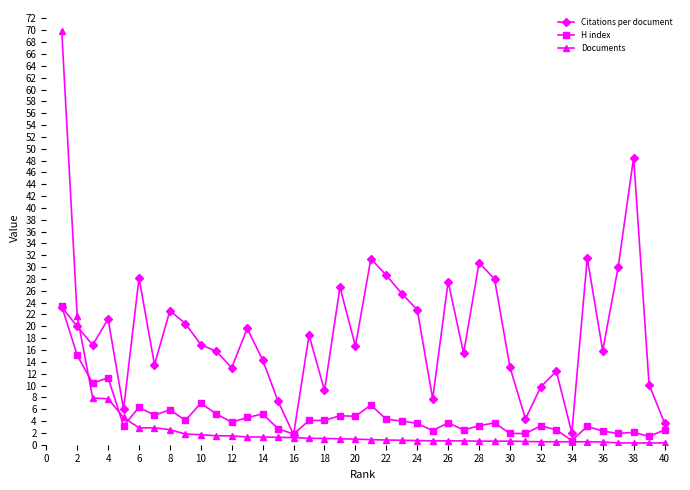

What is the value of the Citations per document point at the 21st from the left?

31.4